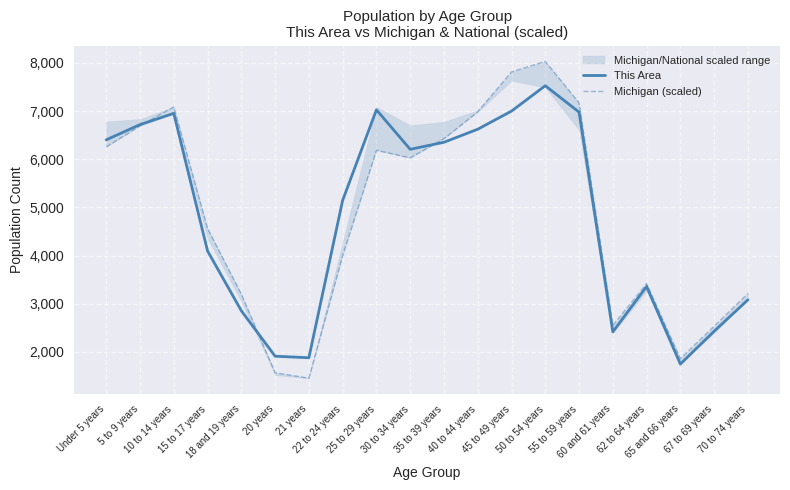

Which series changed the most between 5 to 9 years and 40 to 44 years?

Michigan (scaled)